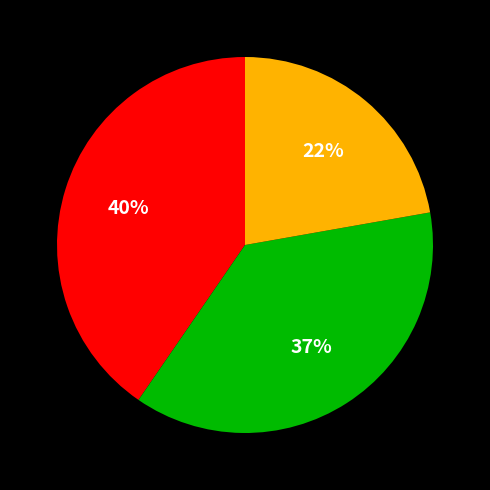

Does any single category account for the majority?

No